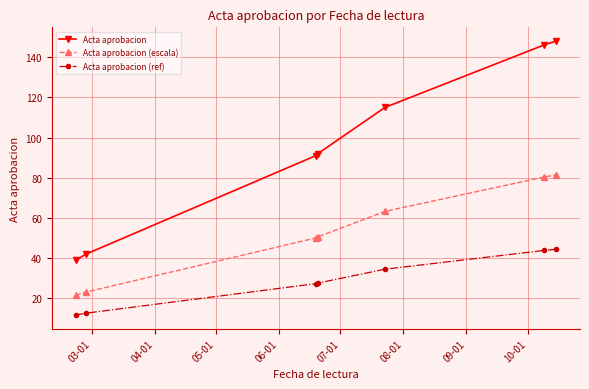

What is the maximum value for Acta aprobacion (escala)?

81.4